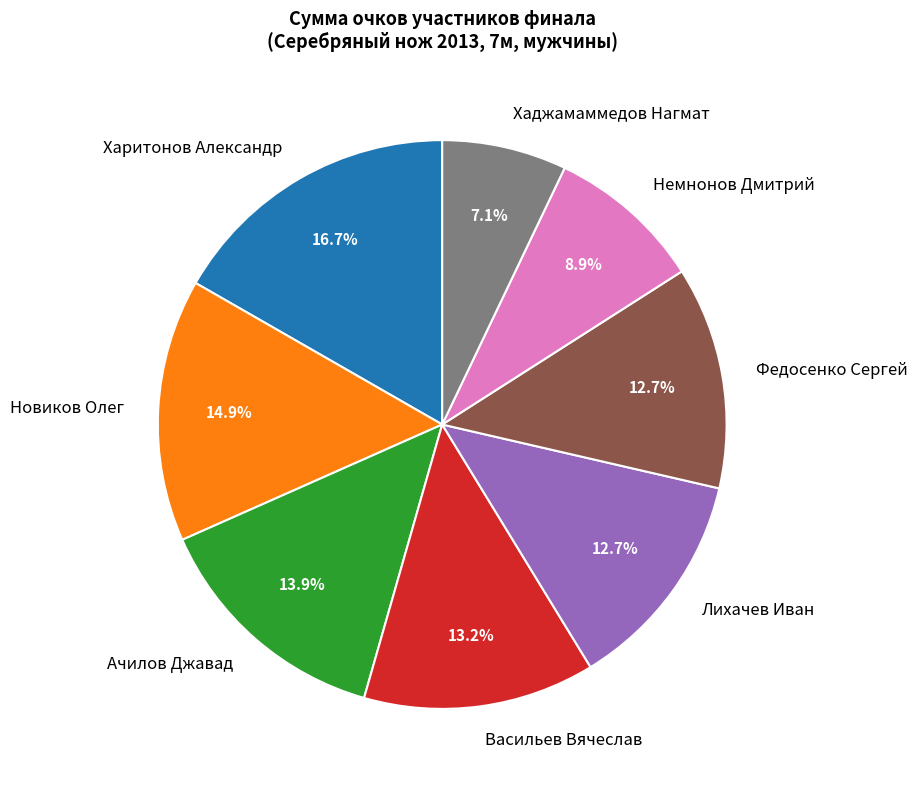

What is the ratio of the value at Харитонов Александр to the value at Васильев Вячеслав?

1.3